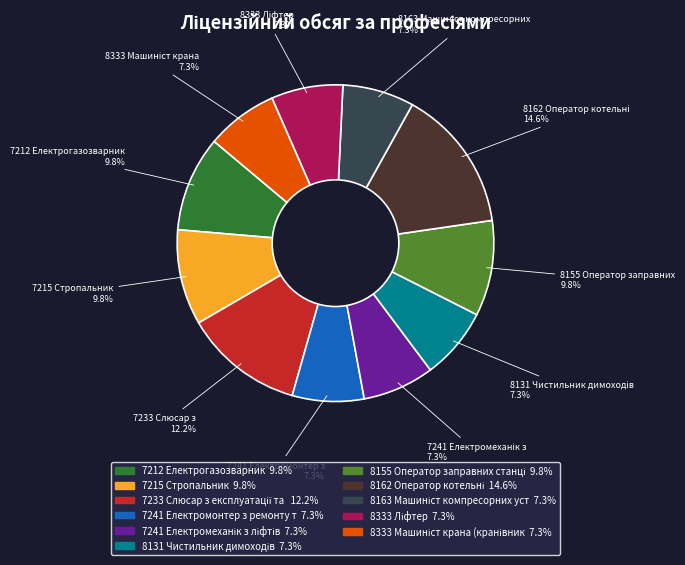

Is there a majority slice in this chart?

No